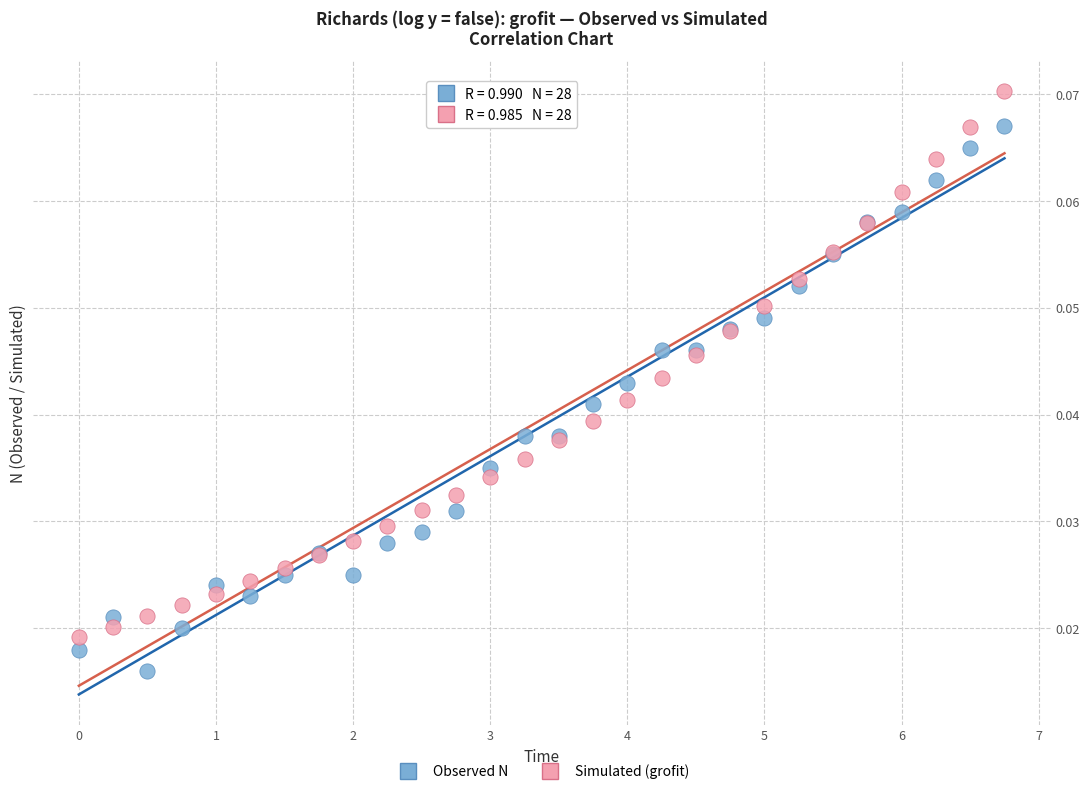

Which series reaches the maximum Y coordinate?

Simulated (grofit)